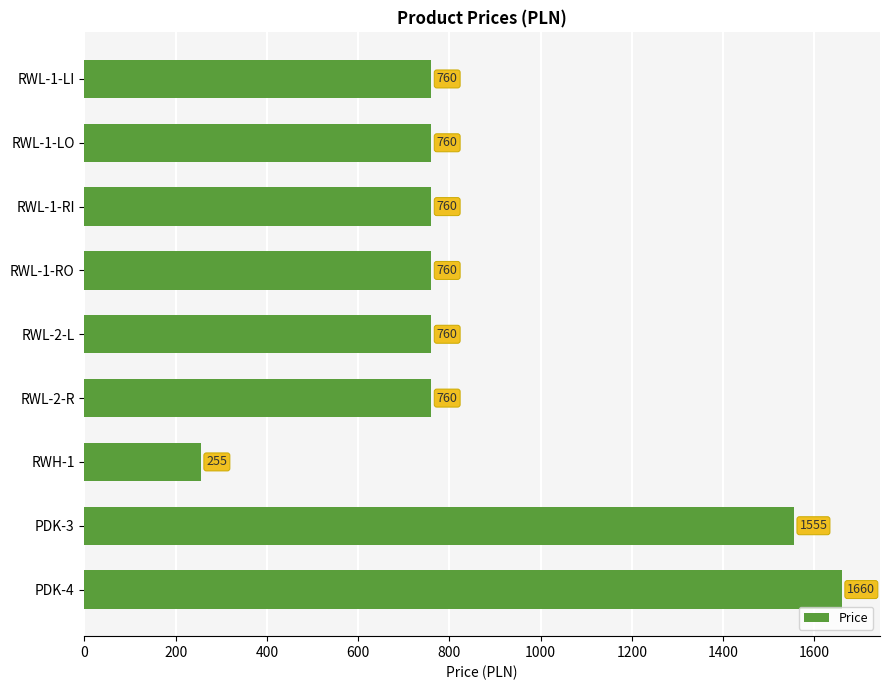

Which label corresponds to the smallest value in the chart?

RWH-1